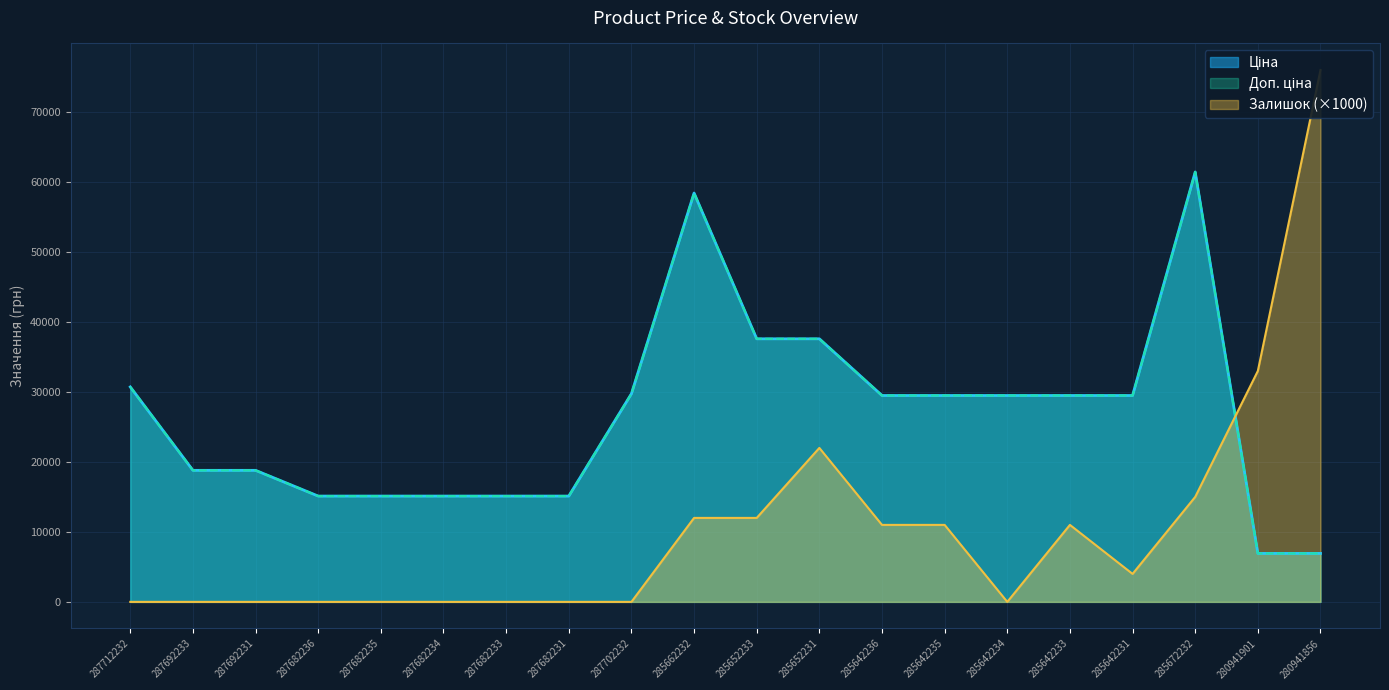

Between 287682233 and 285642233, which is larger?

285642233